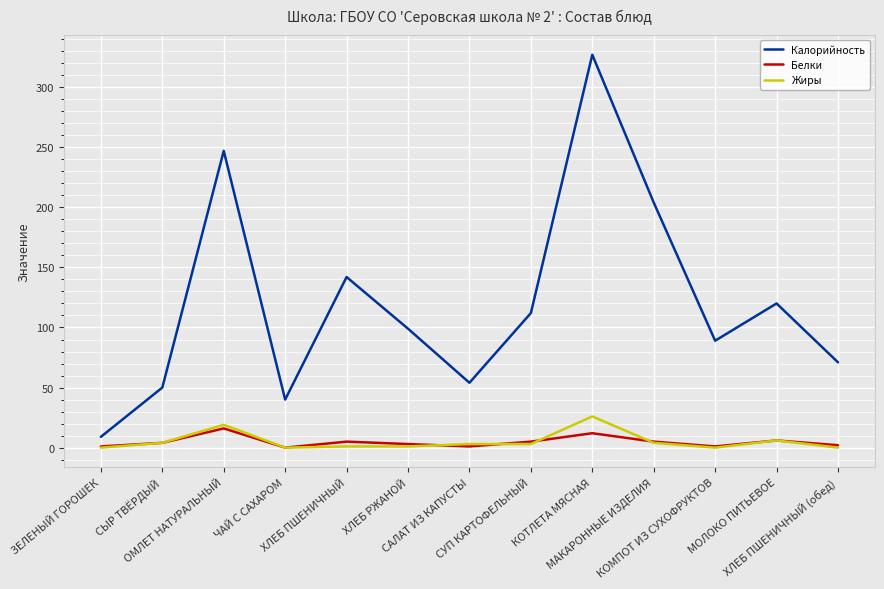

Where does the Калорийность series first go above 99?

ОМЛЕТ НАТУРАЛЬНЫЙ